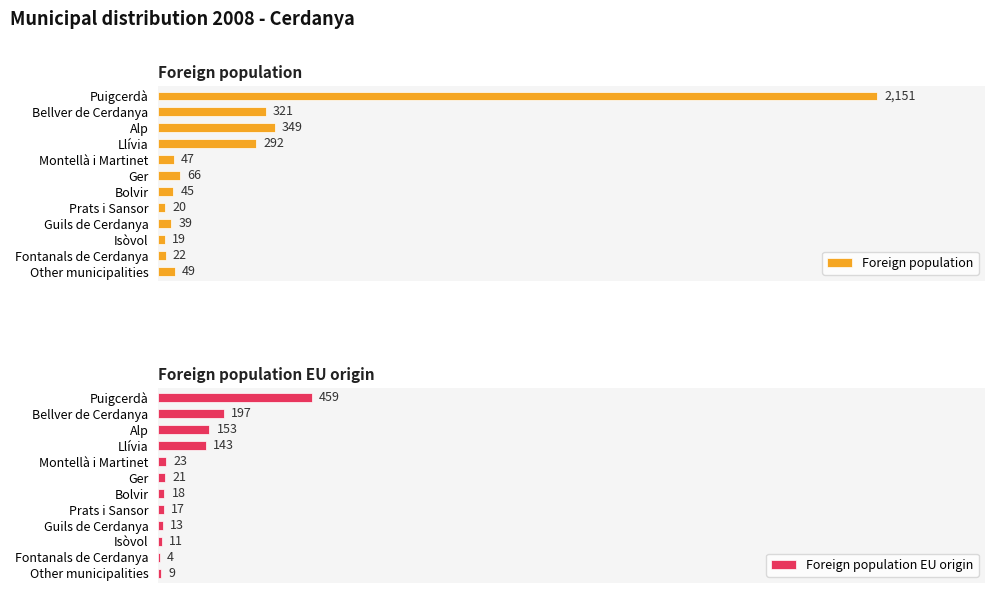

Are the bars grouped side by side (vs. stacked)?

Yes